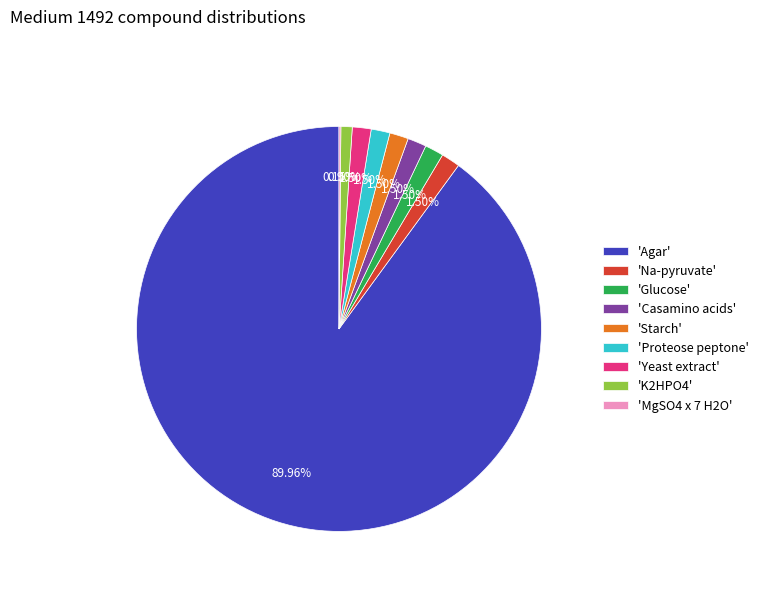

Does any single category account for the majority?

Yes